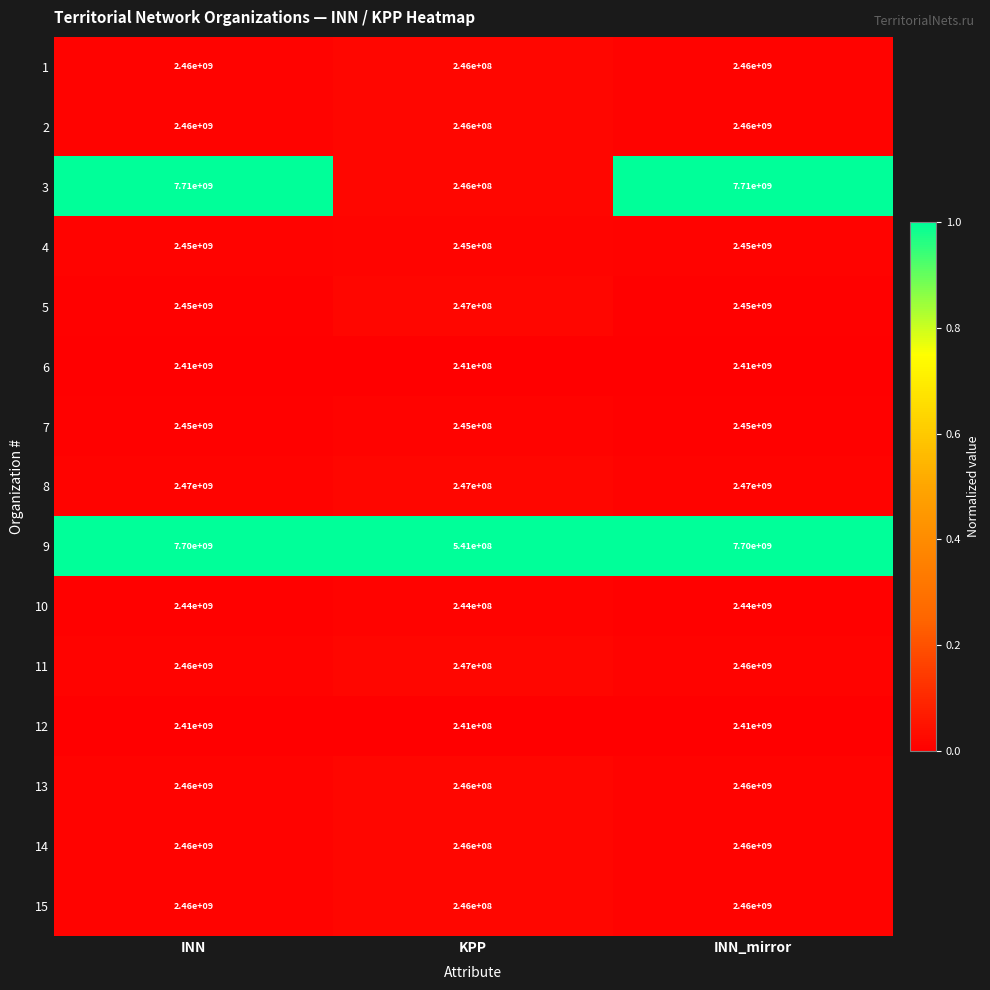

Is the value of 14 at KPP greater than the value of 5 at KPP?

No